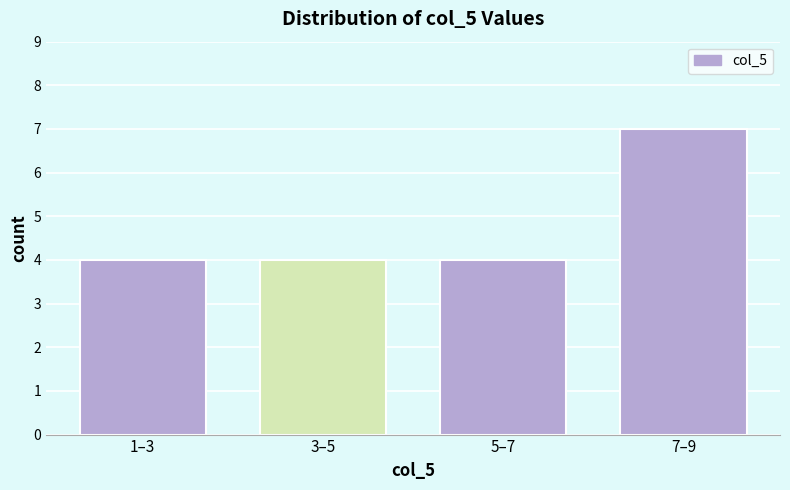

Reading left to right, list all the values displayed in this chart.

1–3=4	3–5=4	5–7=4	7–9=7